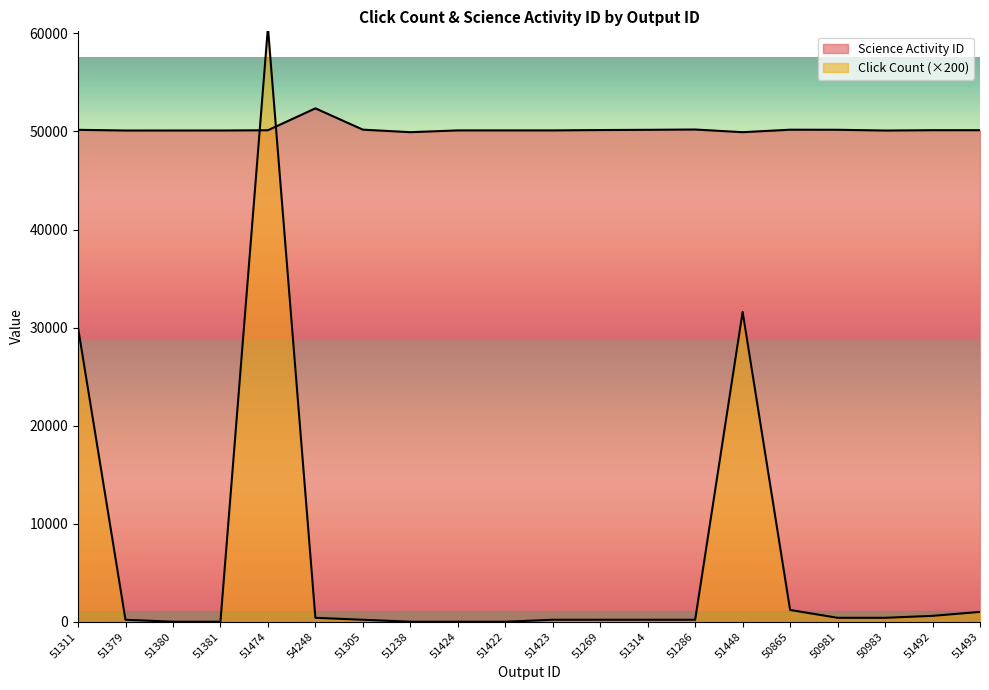

What are all the series names shown in the legend?

Click Count, Science Activity ID